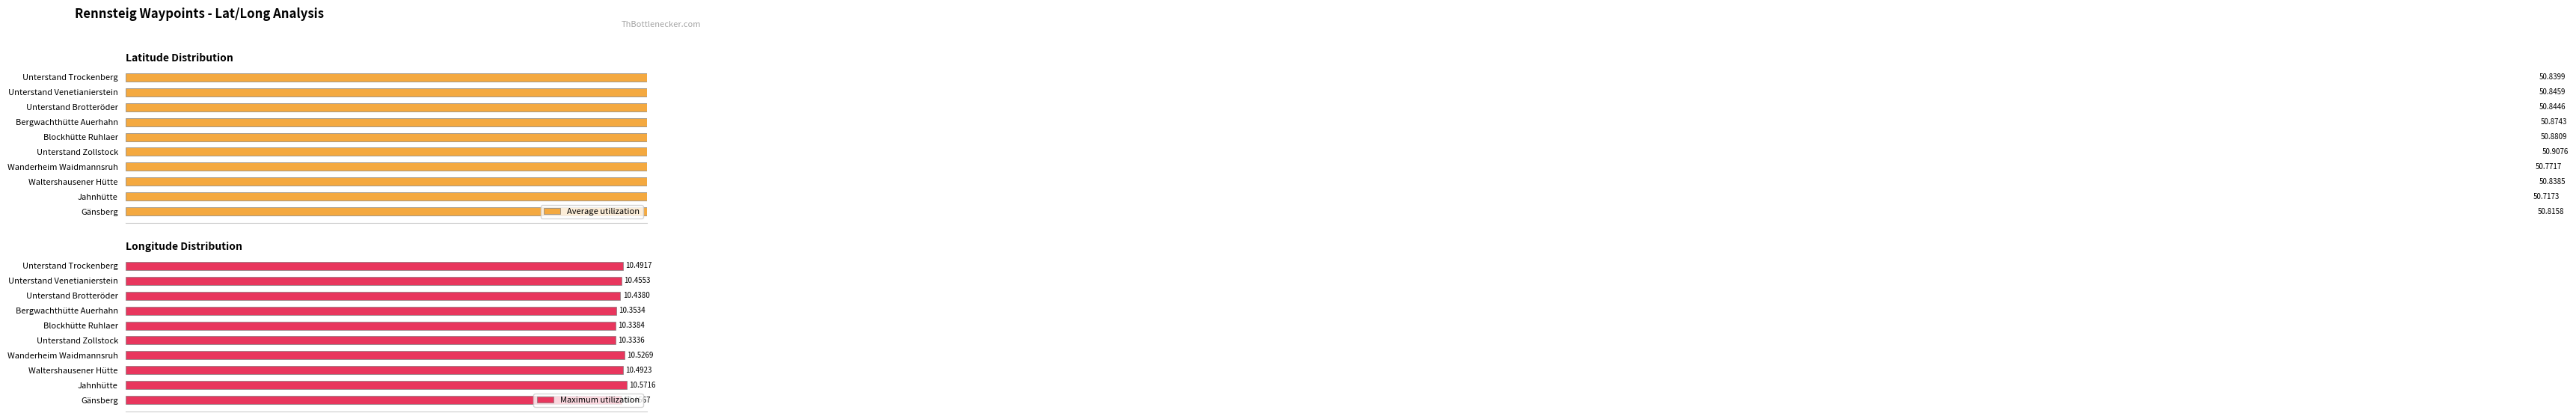

How many Maximum utilization values are between 10 and 11?

10